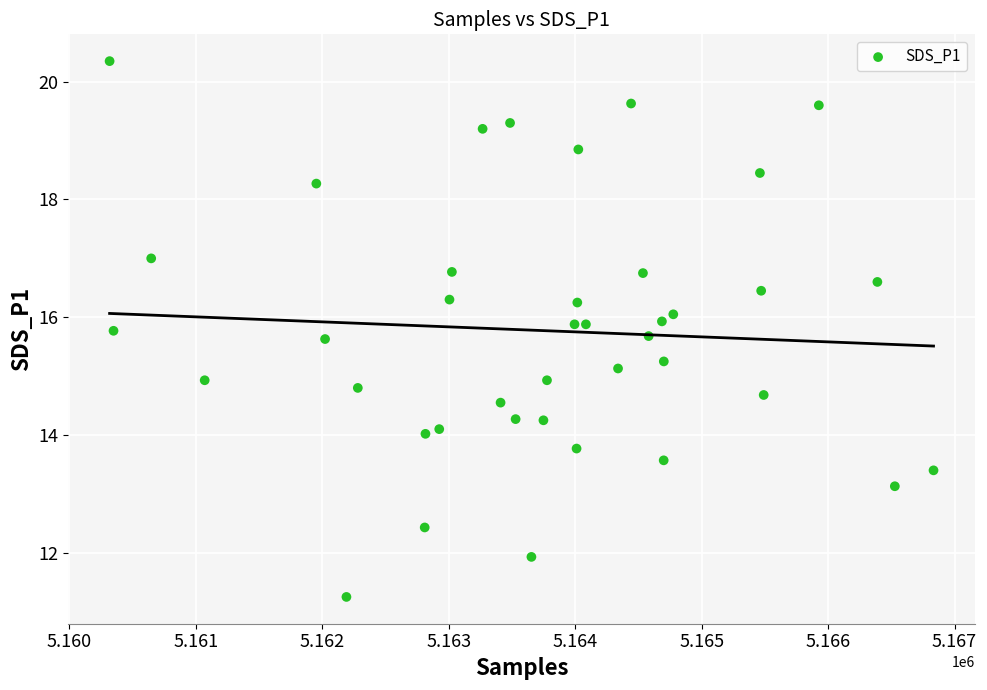

What is the range of Y values (max minus min)?

9.1